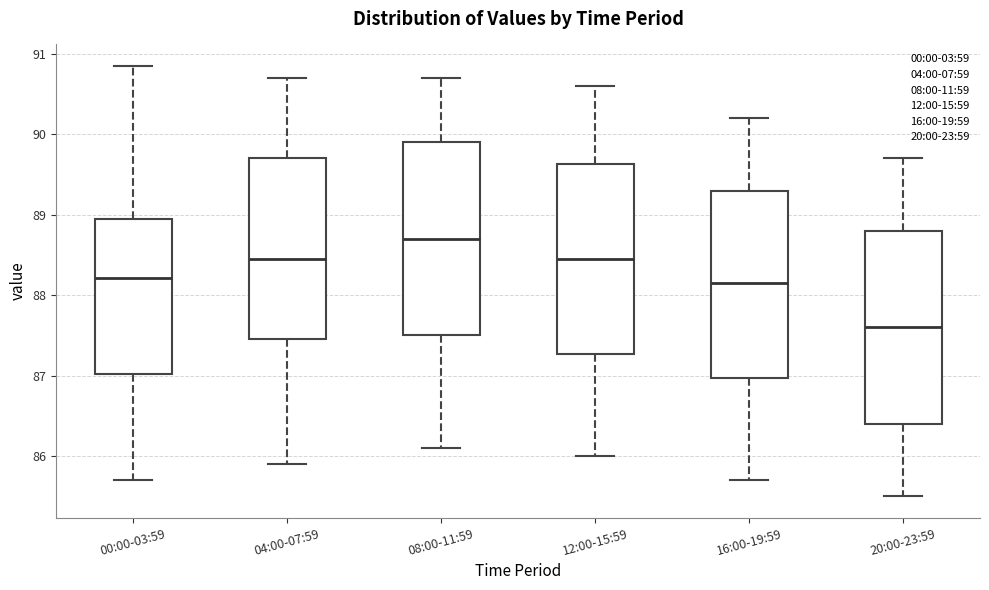

Where is the upper edge of the box for 00:00-03:59 on the y-axis? The values are not printed on the chart, so give them approximately, as read against the axis.

89.0